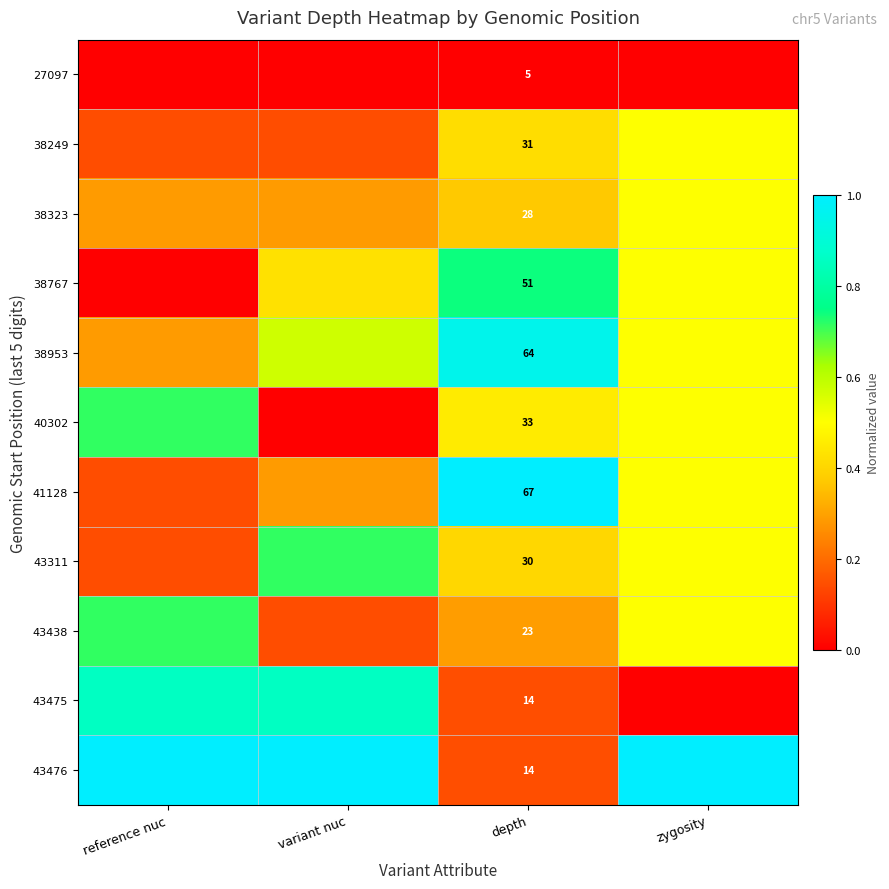

Is the value of 38767 at depth greater than the value of 38249 at depth?

Yes